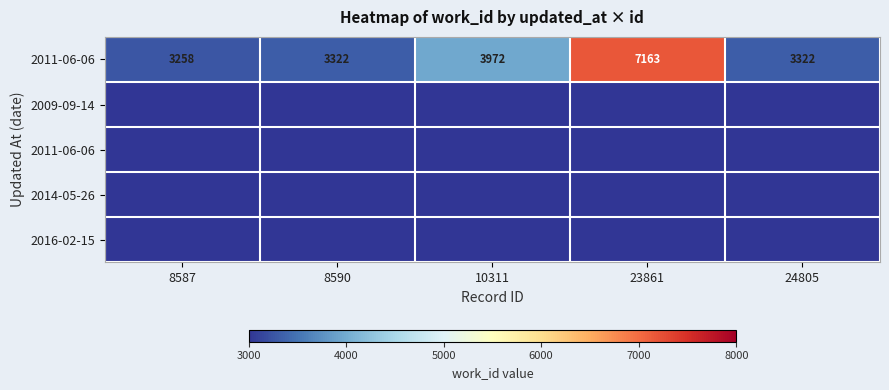

What is the total value across all series at 10311?

3972